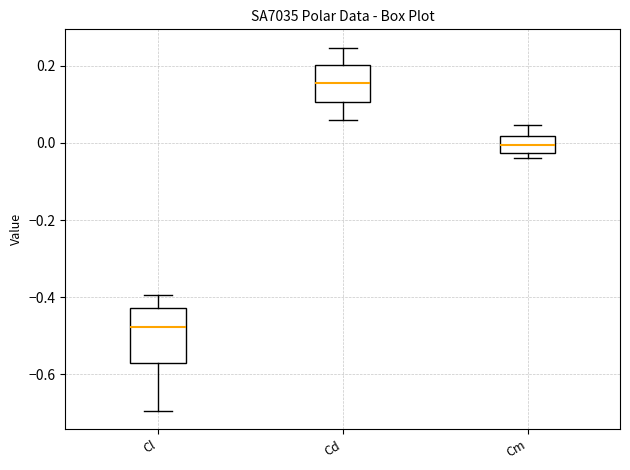

Where is the upper edge of the box for Cl on the y-axis? The values are not printed on the chart, so give them approximately, as read against the axis.

-0.42